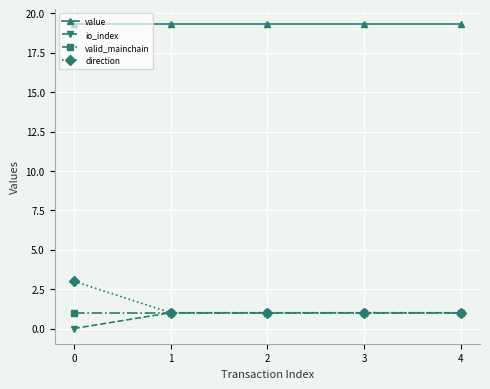

Reading right to left, list all the values displayed in this chart.

value: 4=19.3	3=19.3	2=19.3	1=19.3	0=19.3
io_index: 4=1.0	3=1.0	2=1.0	1=1.0	0=0.0
valid_mainchain: 4=1.0	3=1.0	2=1.0	1=1.0	0=1.0
direction: 4=1.0	3=1.0	2=1.0	1=1.0	0=3.0